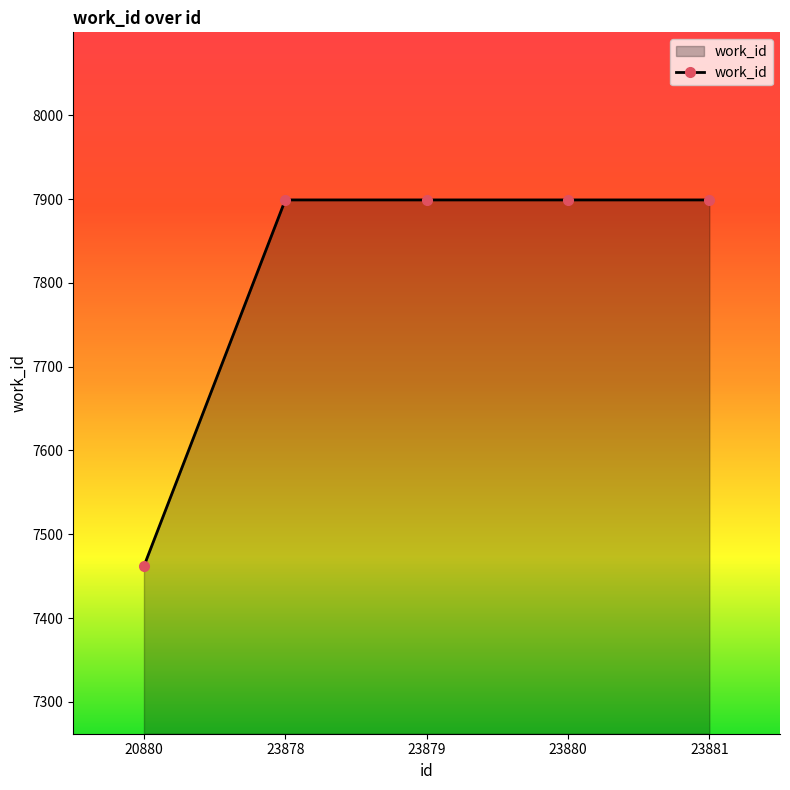

What is the average value?

7812